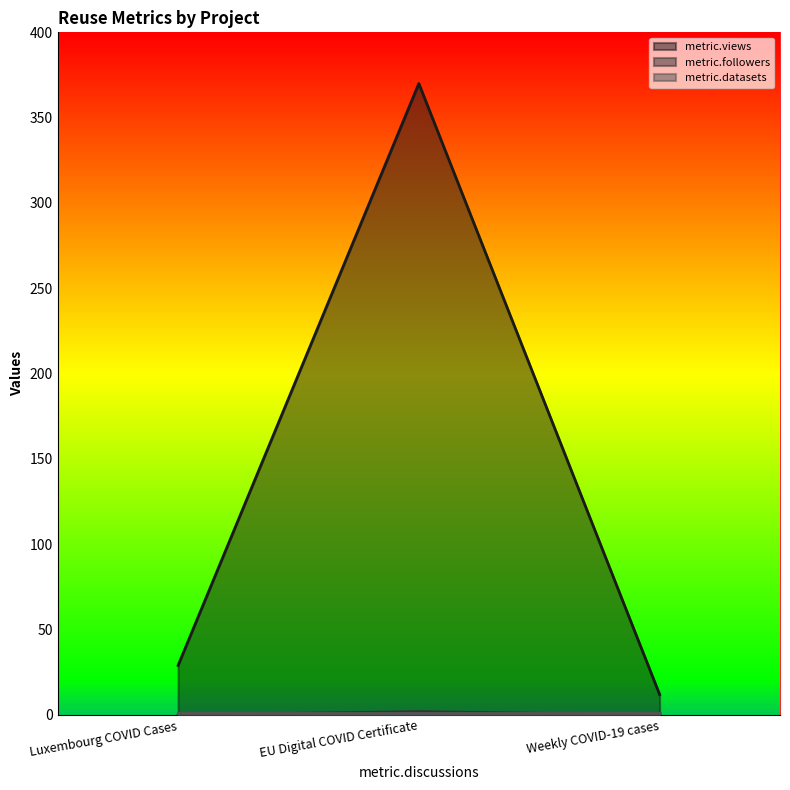

At which category is the sum across all series the highest?

EU Digital COVID Certificate